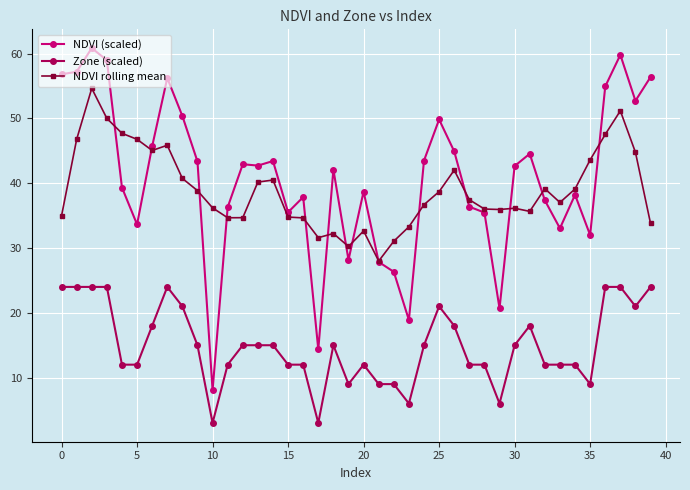

What is the smallest value displayed?

3.0